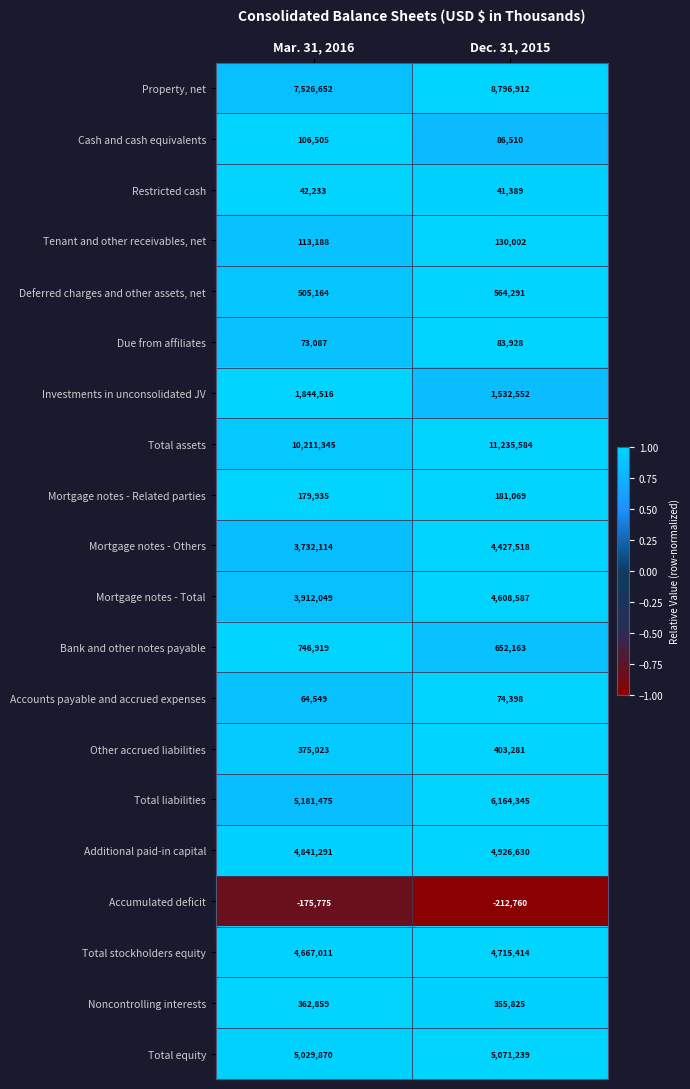

What is the difference between the maximum and minimum values in the Accounts payable and accrued expenses series?

9849